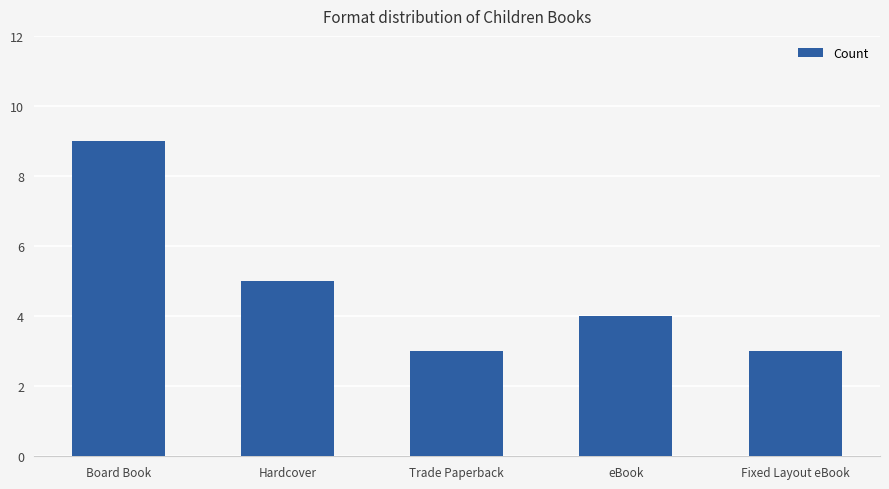

How many categories are shown in the chart?

5